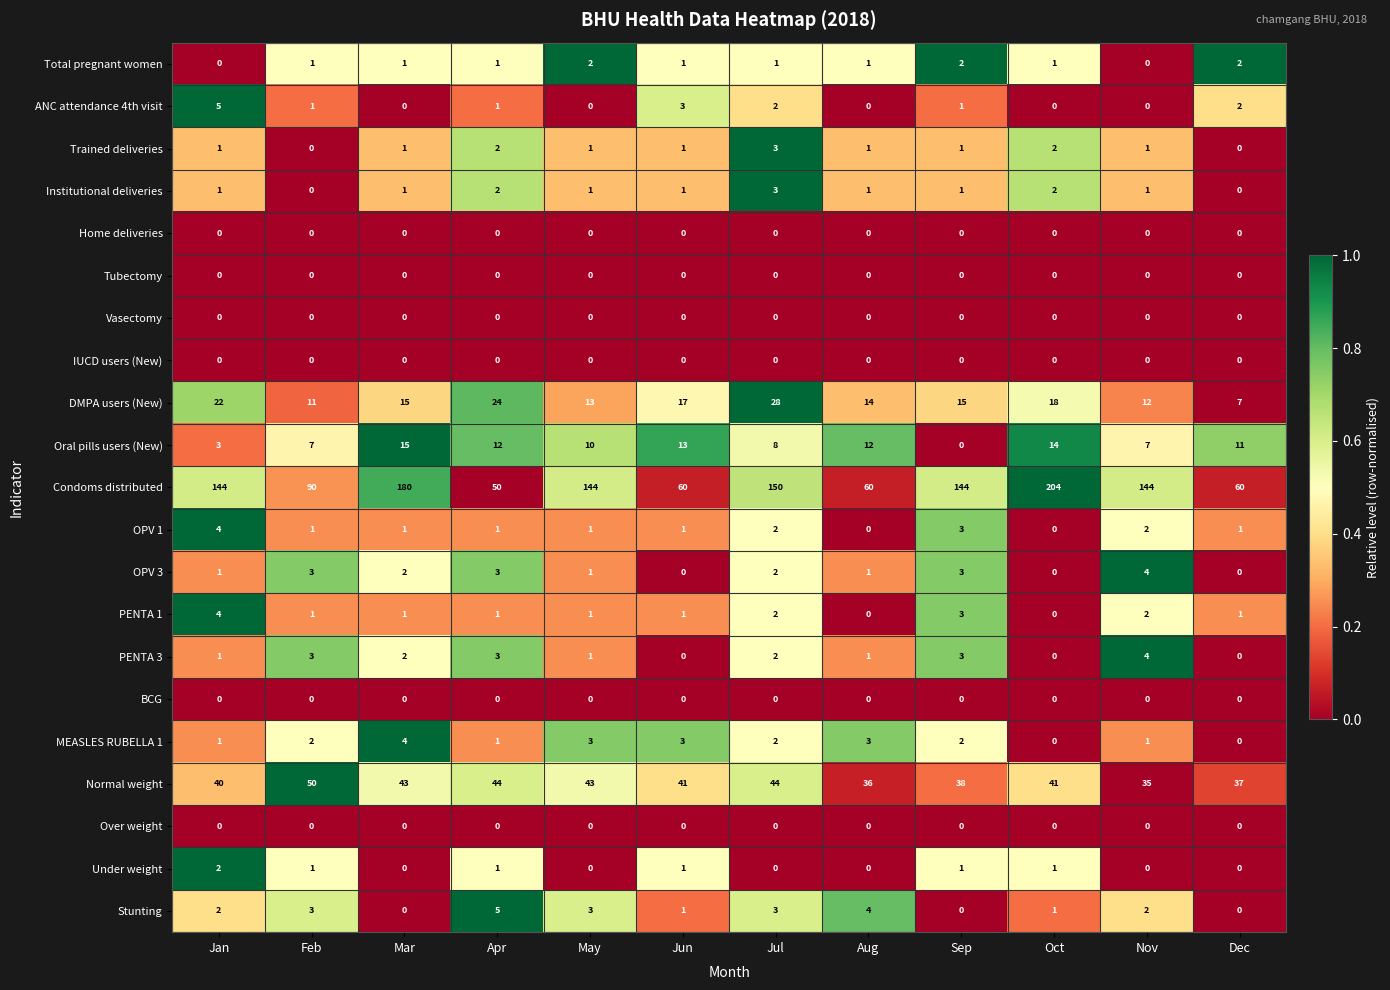

The value of Trained deliveries at Oct is 2. True or false?

True